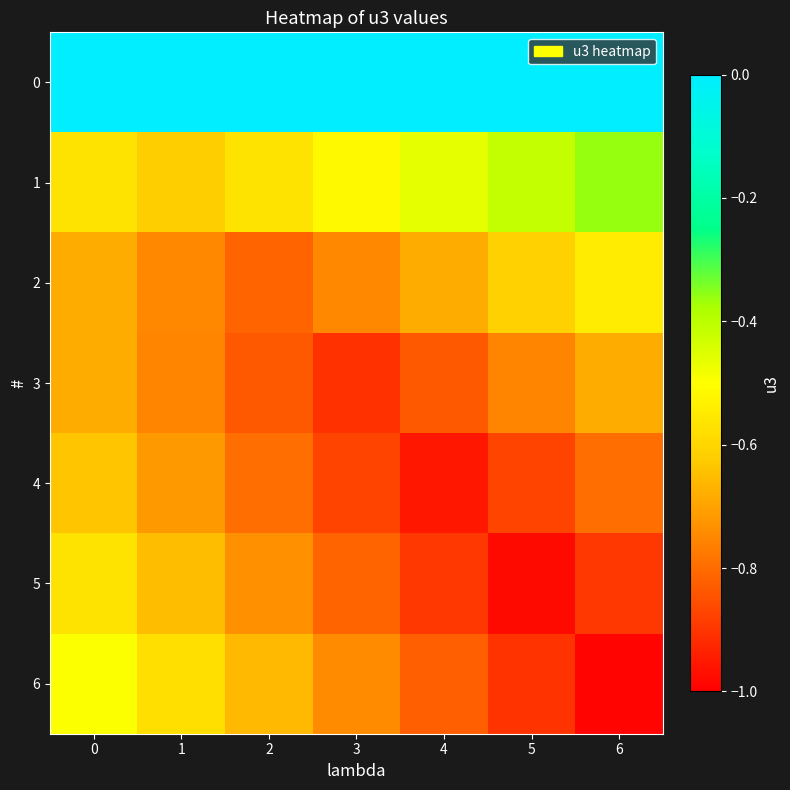

Reading left to right, transcribe all the data shown in this chart.

0: 0=0.0	1=0.0	2=0.0	3=0.0	4=0.0	5=0.0	6=0.0
1: 0=-0.6	1=-0.6	2=-0.6	3=-0.5	4=-0.5	5=-0.4	6=-0.4
2: 0=-0.7	1=-0.7	2=-0.8	3=-0.7	4=-0.7	5=-0.6	6=-0.5
3: 0=-0.7	1=-0.8	2=-0.8	3=-0.9	4=-0.8	5=-0.8	6=-0.7
4: 0=-0.6	1=-0.7	2=-0.8	3=-0.9	4=-1.0	5=-0.9	6=-0.8
5: 0=-0.6	1=-0.7	2=-0.7	3=-0.8	4=-0.9	5=-1.0	6=-0.9
6: 0=-0.5	1=-0.6	2=-0.7	3=-0.7	4=-0.8	5=-0.9	6=-1.0